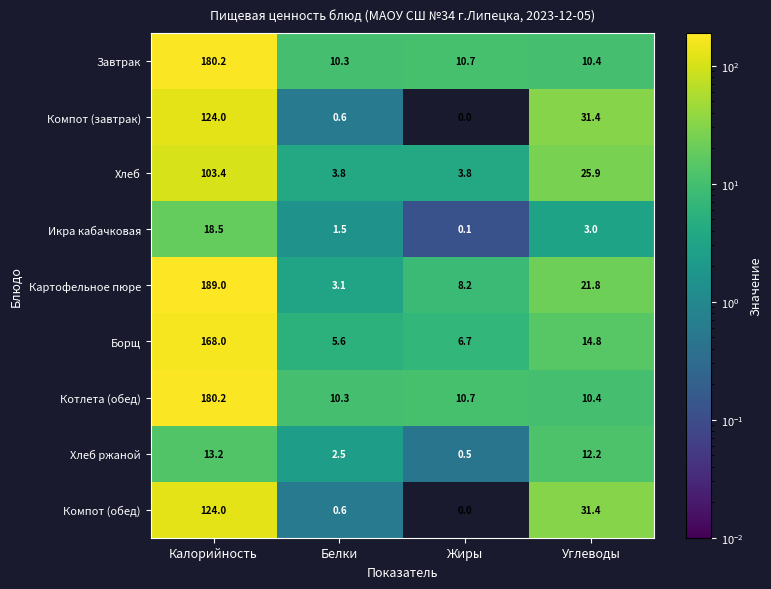

The value of Хлеб at Калорийность is 184.0. True or false?

False